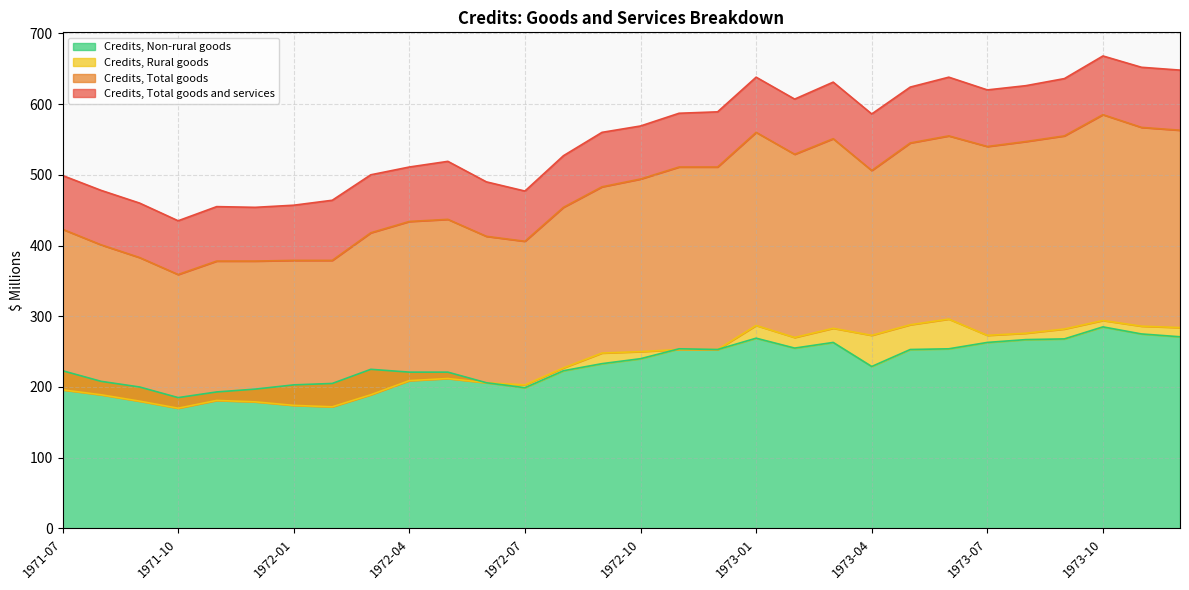

What is the difference between the highest and lowest values at 1971-12?

275